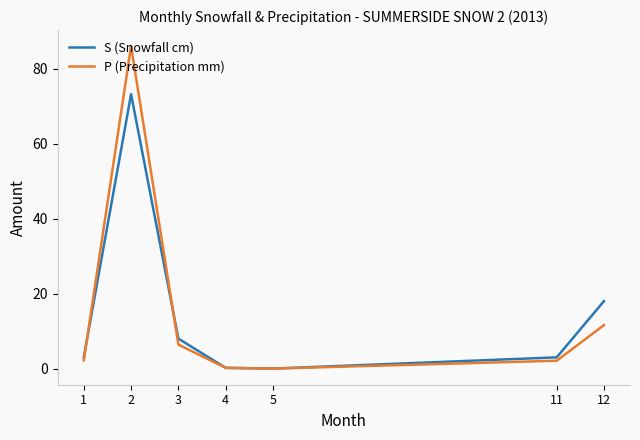

Is the value of P (Precipitation mm) at 3 greater than the value of S (Snowfall cm) at 12?

No